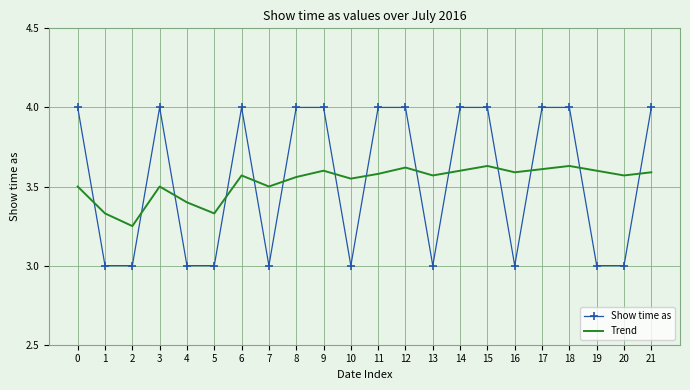

After their last crossing, which series has the higher values: Show time as or Trend?

Show time as